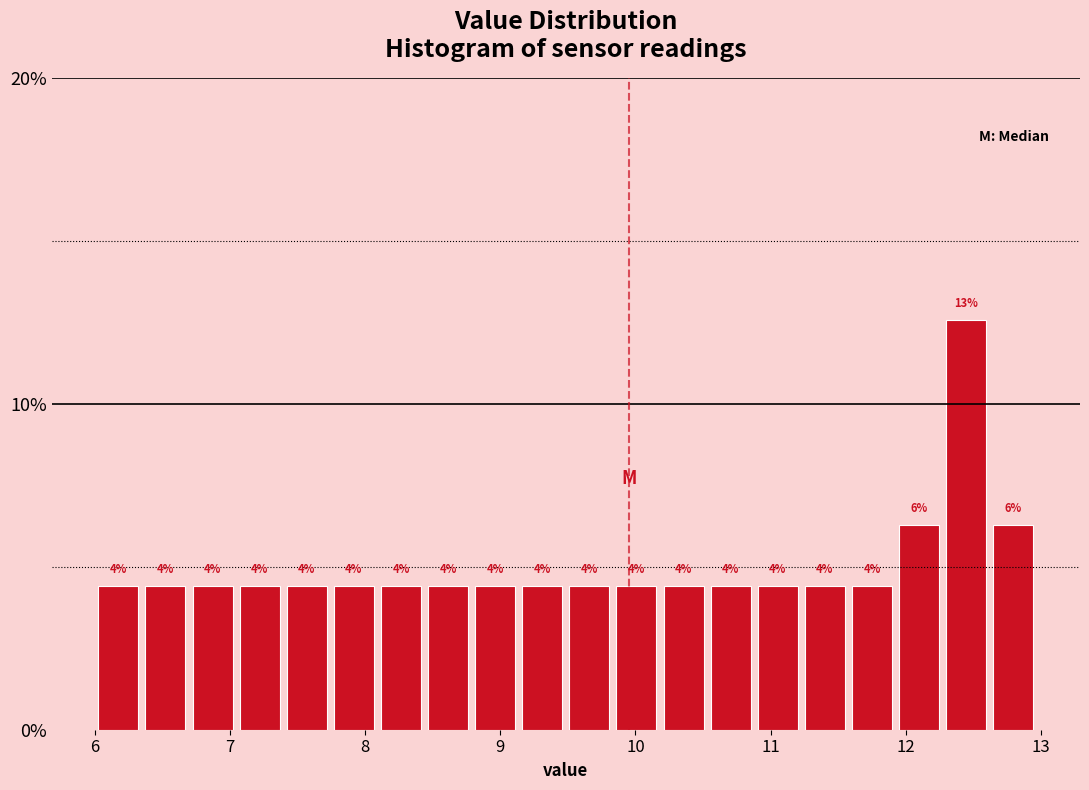

Around what value on the x-axis is the tallest bar? Give the approximate position of its centre, as read against the axis.

12.4